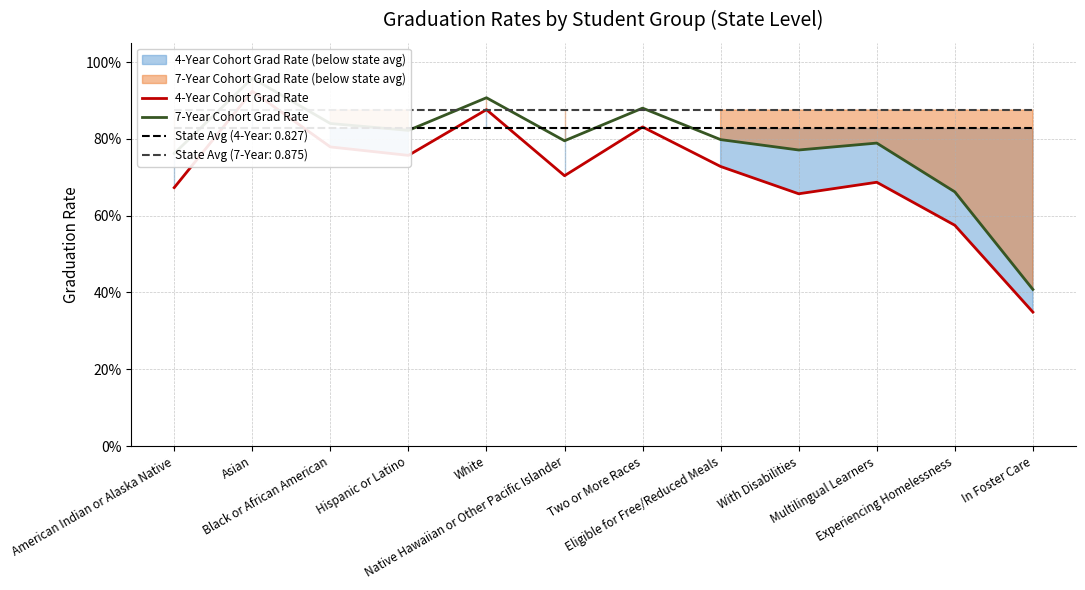

True or false: 7-Year Cohort Grad Rate and 4-Year Cohort Grad Rate intersect in this chart.

False